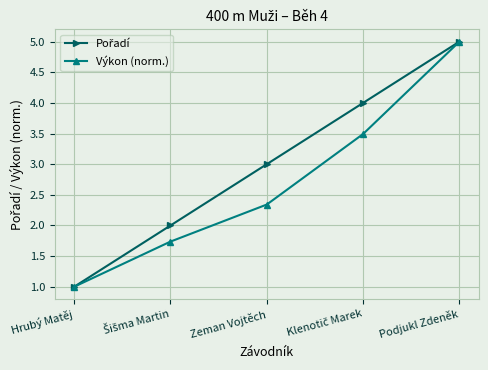

True or false: Výkon (norm.) has more than 2 points higher than both neighbors.

False